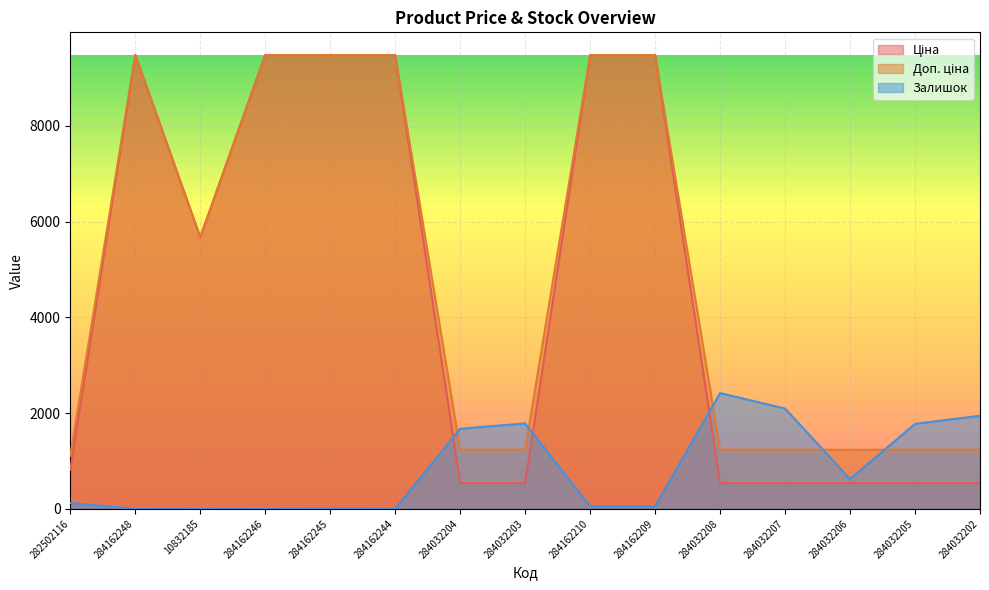

The Доп. ціна series shows 1996.7 at 284032208. True or false?

False